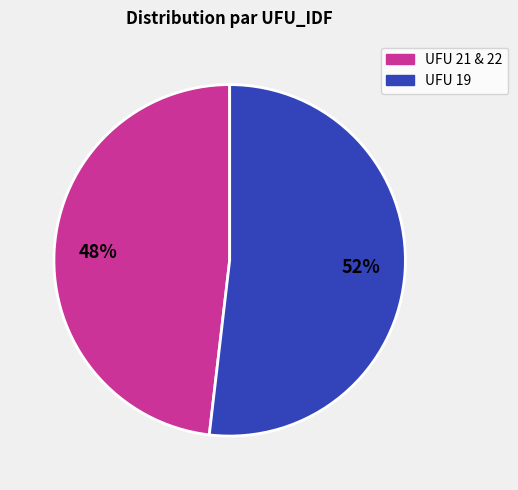

How many segments does this pie chart have?

2